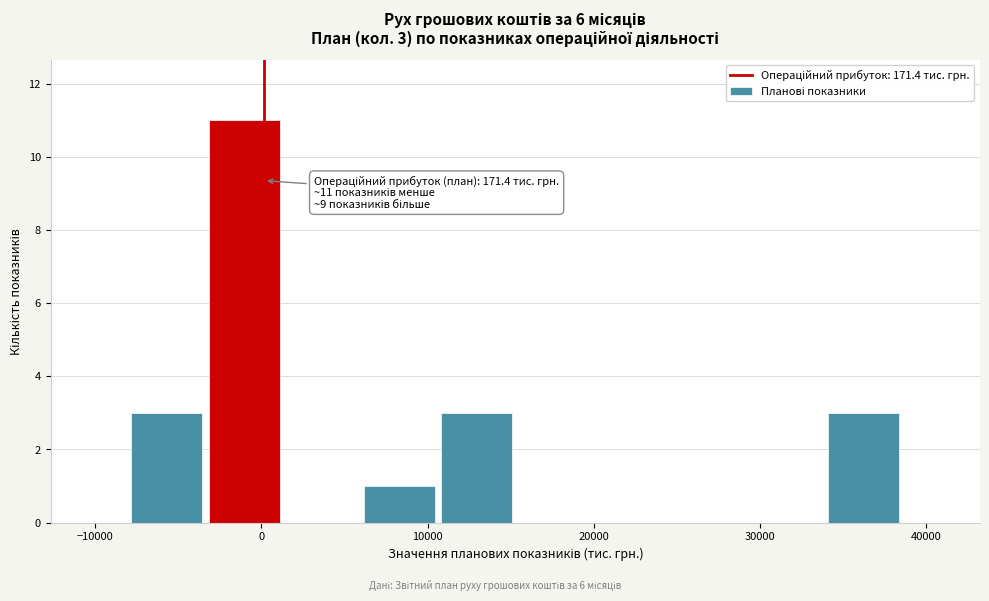

Which range on the x-axis has the tallest bar?

-3000 to 1000